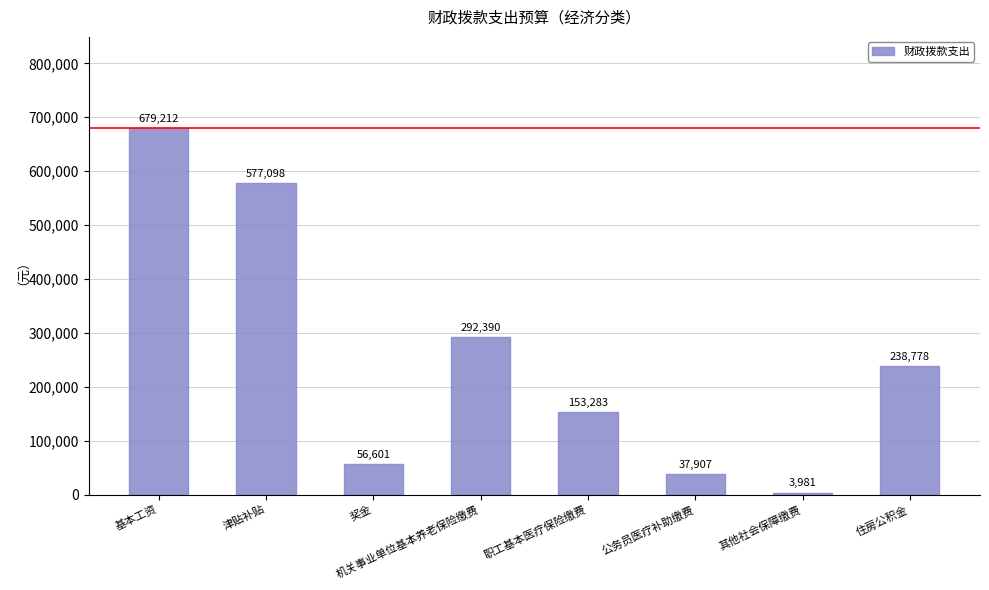

What is the sum of the values at 住房公积金 and 其他社会保障缴费?

242759.5